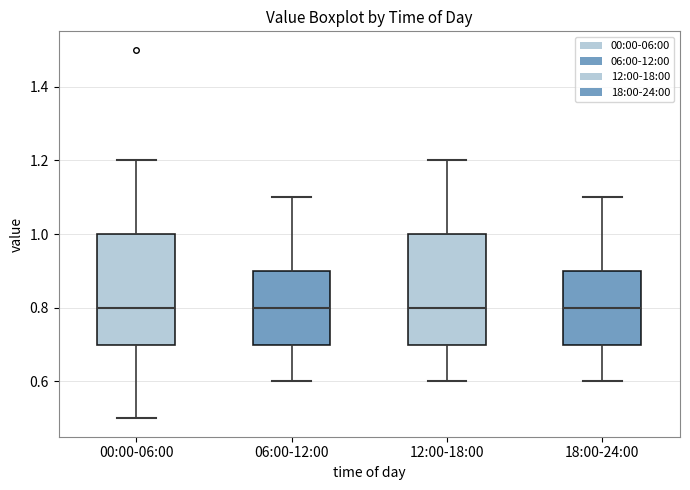

Reading left to right, transcribe this box plot: for each box, give where its median line is, the range the box spans, and where its two whiskers end, as read against the y-axis. The values are not printed on the chart, so give them approximately, as read against the axis.

00:00-06:00: median 0.8, box 0.7 to 1.0, whiskers 0.5 to 1.2
06:00-12:00: median 0.8, box 0.7 to 0.9, whiskers 0.6 to 1.1
12:00-18:00: median 0.8, box 0.7 to 1.0, whiskers 0.6 to 1.2
18:00-24:00: median 0.8, box 0.7 to 0.9, whiskers 0.6 to 1.1